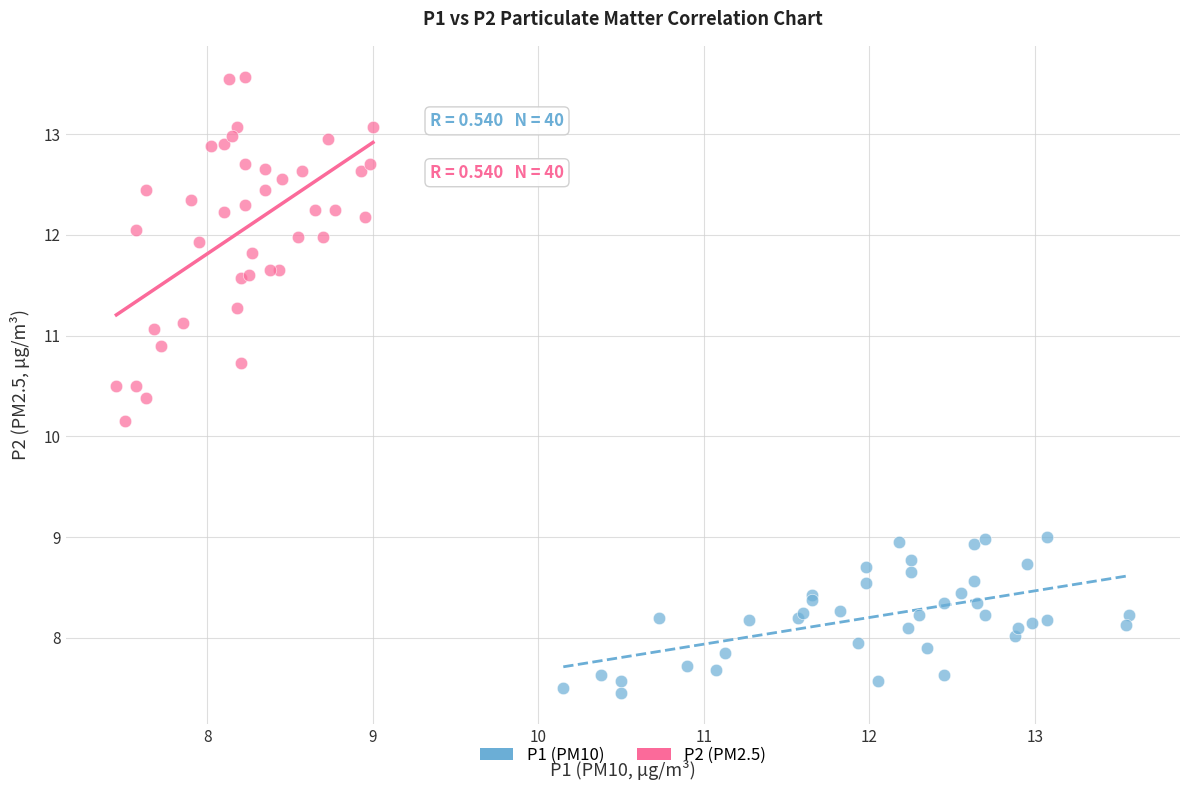

Which series has the widest spread of Y values?

P2 (PM2.5)